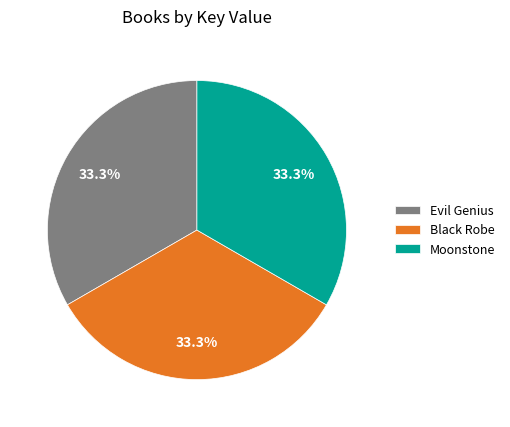

The Black Robe slice represents 39% of the pie. True or false?

False